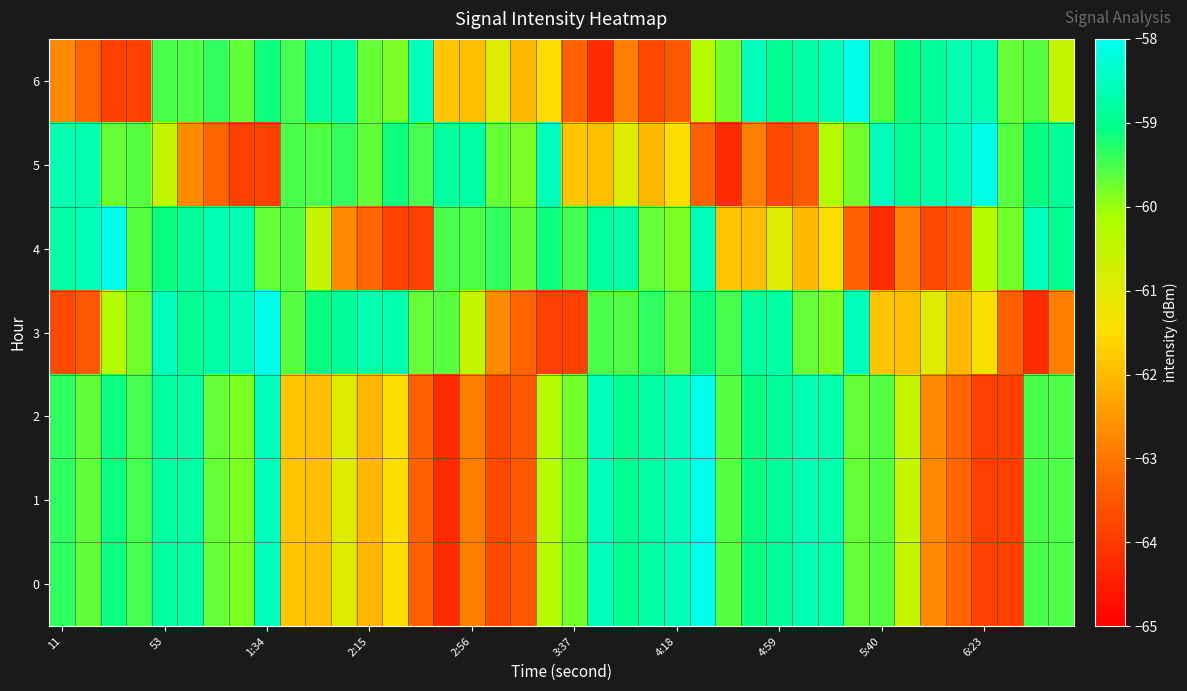

Count the number of categories in the chart.

40